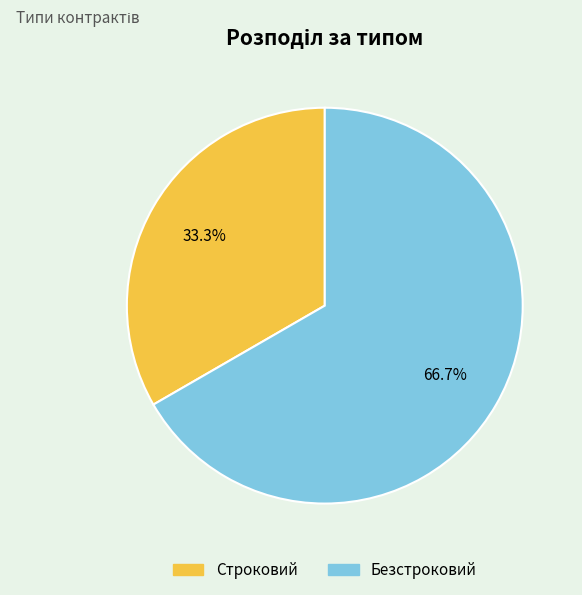

Which category has the biggest portion of the pie?

Безстроковий